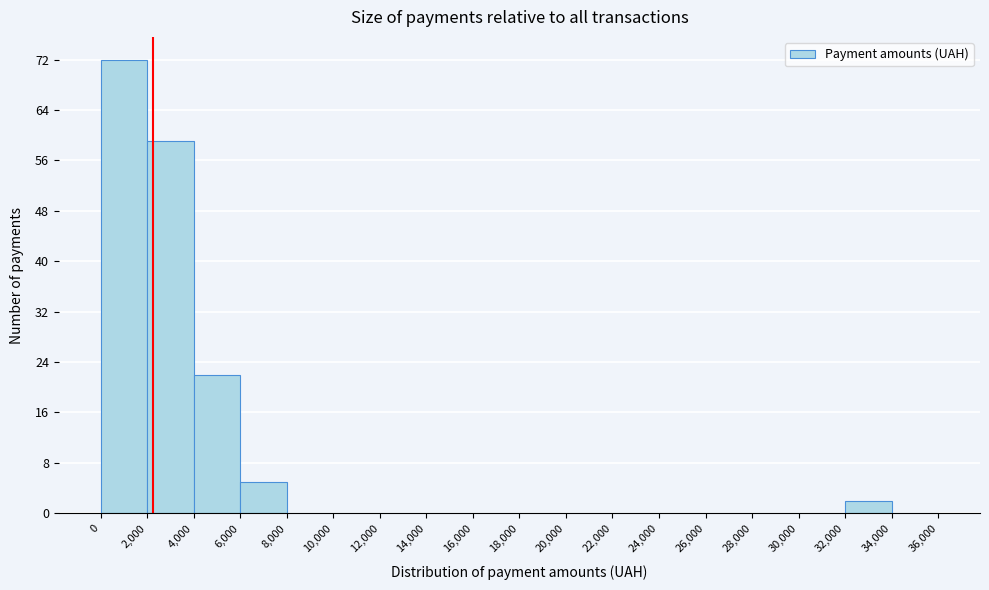

Reading left to right, transcribe this chart: for each bar, give the range it covers on the x-axis and its height. The values are not printed on the chart, so give them approximately, as read against the axis.

0 to 2,000: 72
2,000 to 4,000: 59
4,000 to 6,000: 22
6,000 to 8,000: 5
8,000 to 10,000: 0
10,000 to 12,000: 0
12,000 to 14,000: 0
14,000 to 16,000: 0
16,000 to 18,000: 0
18,000 to 20,000: 0
20,000 to 22,000: 0
22,000 to 24,000: 0
24,000 to 26,000: 0
26,000 to 28,000: 0
28,000 to 30,000: 0
30,000 to 32,000: 0
32,000 to 34,000: 2
34,000 to 36,000: 0